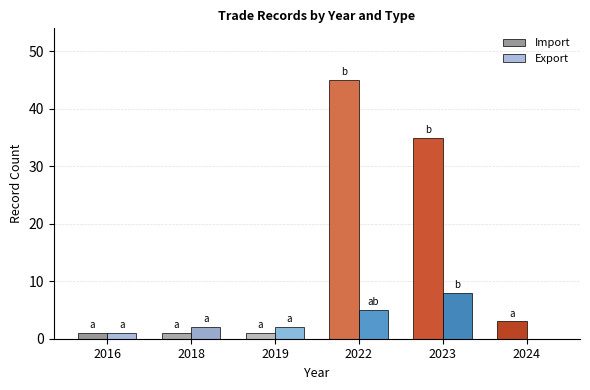

Reading right to left, extract all data points from this chart.

Import: 2024=3	2023=35	2022=45	2019=1	2018=1	2016=1
Export: 2024=0	2023=8	2022=5	2019=2	2018=2	2016=1